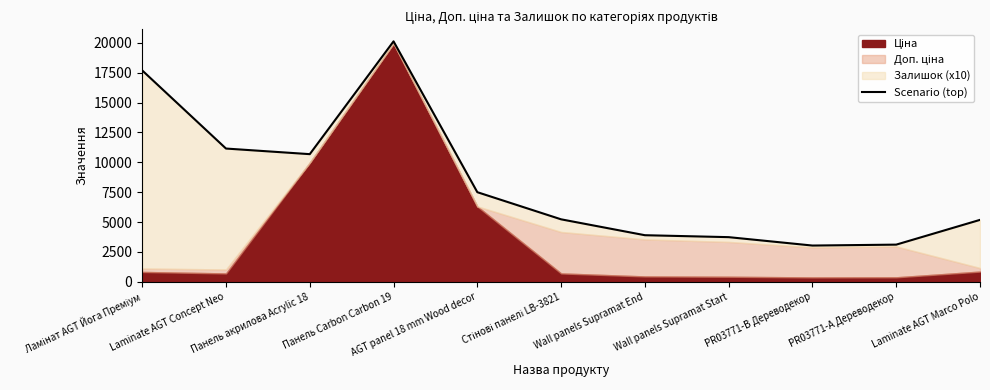

Which label corresponds to the smallest value in the chart?

PR03771-B Дереводекор